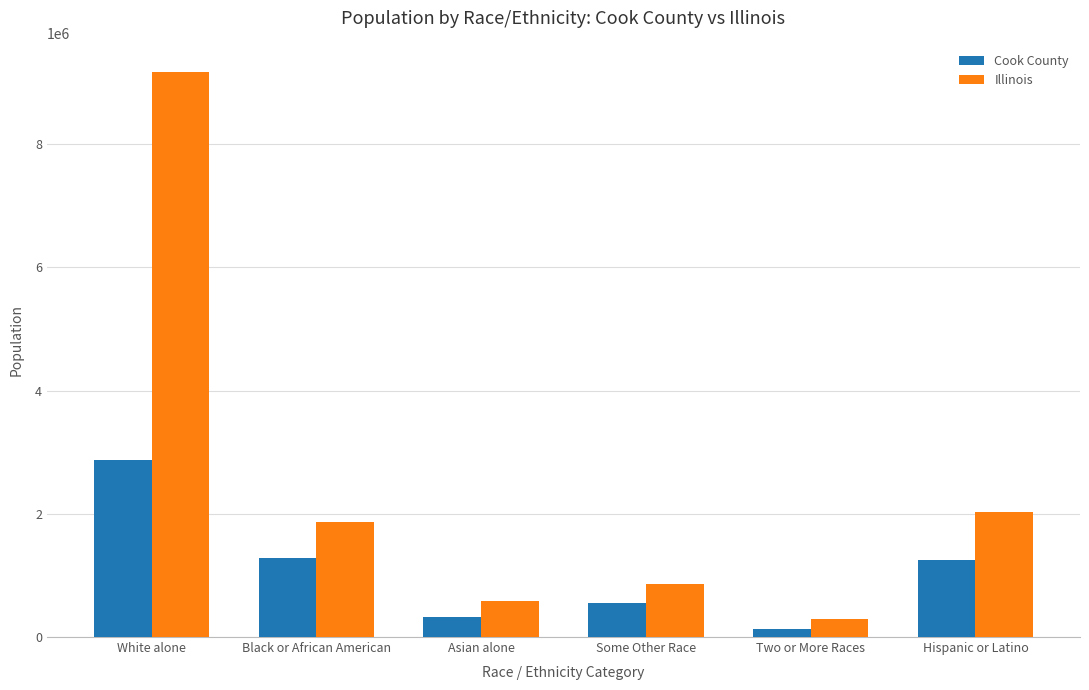

Which series has the widest spread of values?

Illinois